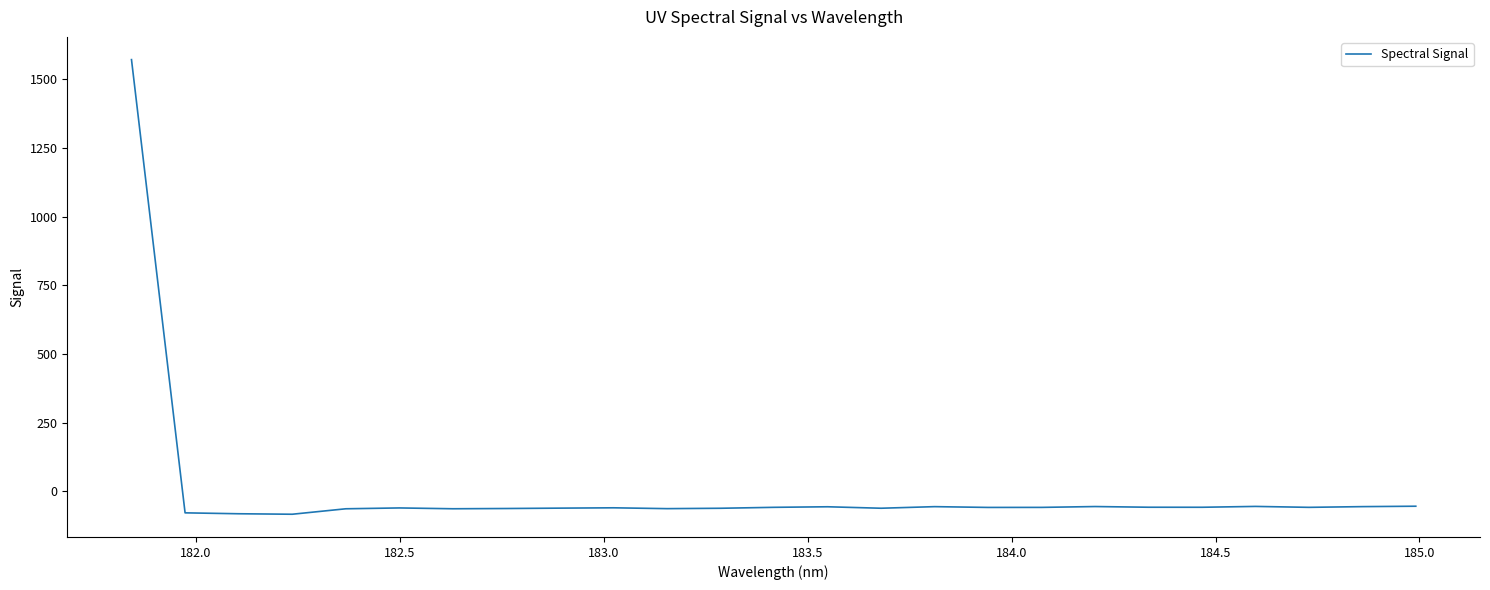

What is the minimum value shown in the chart?

-83.8